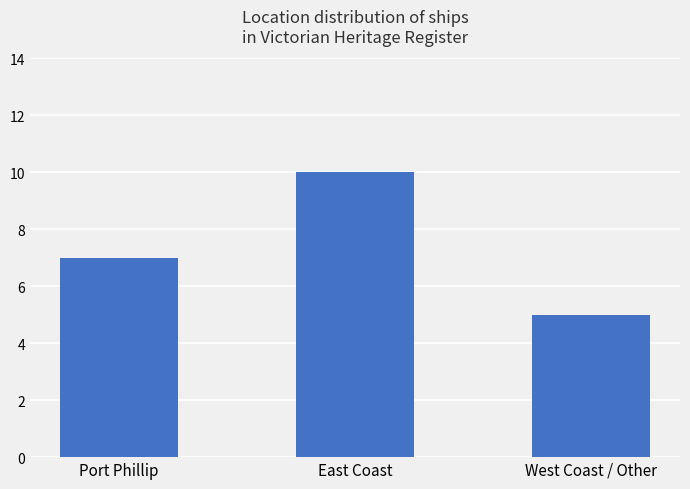

Is it true that the value at East Coast is 10?

True